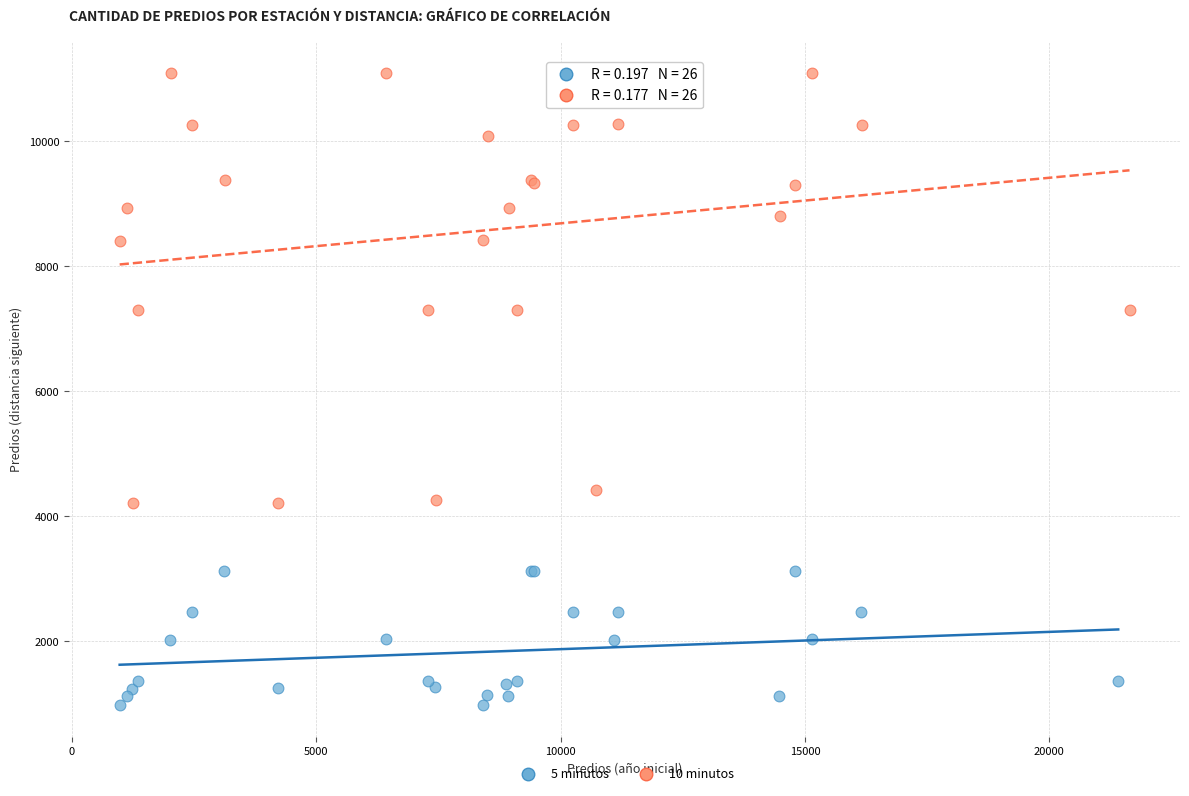

Which series reaches the minimum Y coordinate?

5 minutos